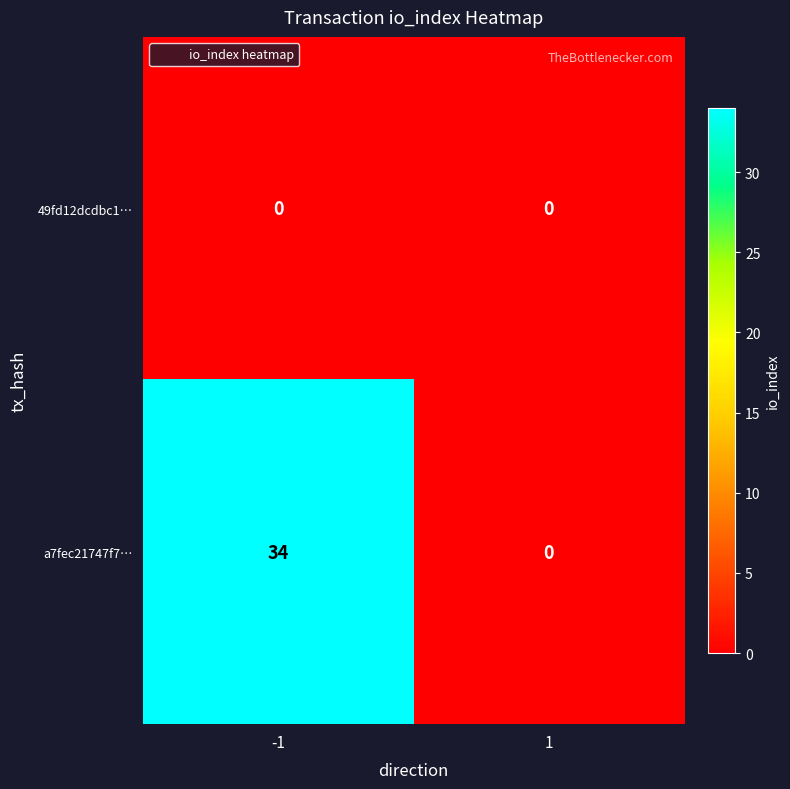

At how many categories does at least one series exceed 1?

1